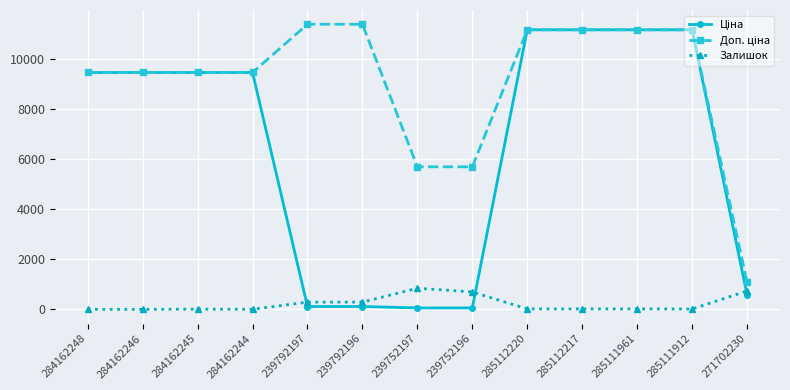

At how many categories does at least one series exceed 3446?

12